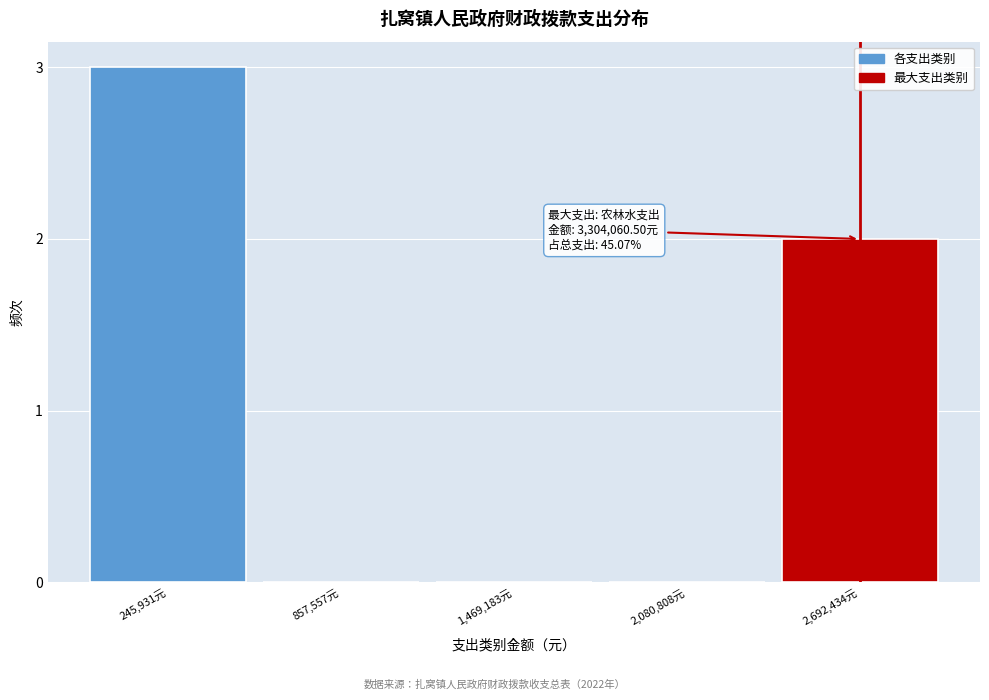

Reading left to right, extract all data points from this chart.

245,931元=3	857,557元=0	1,469,183元=0	2,080,808元=0	2,692,434元=2